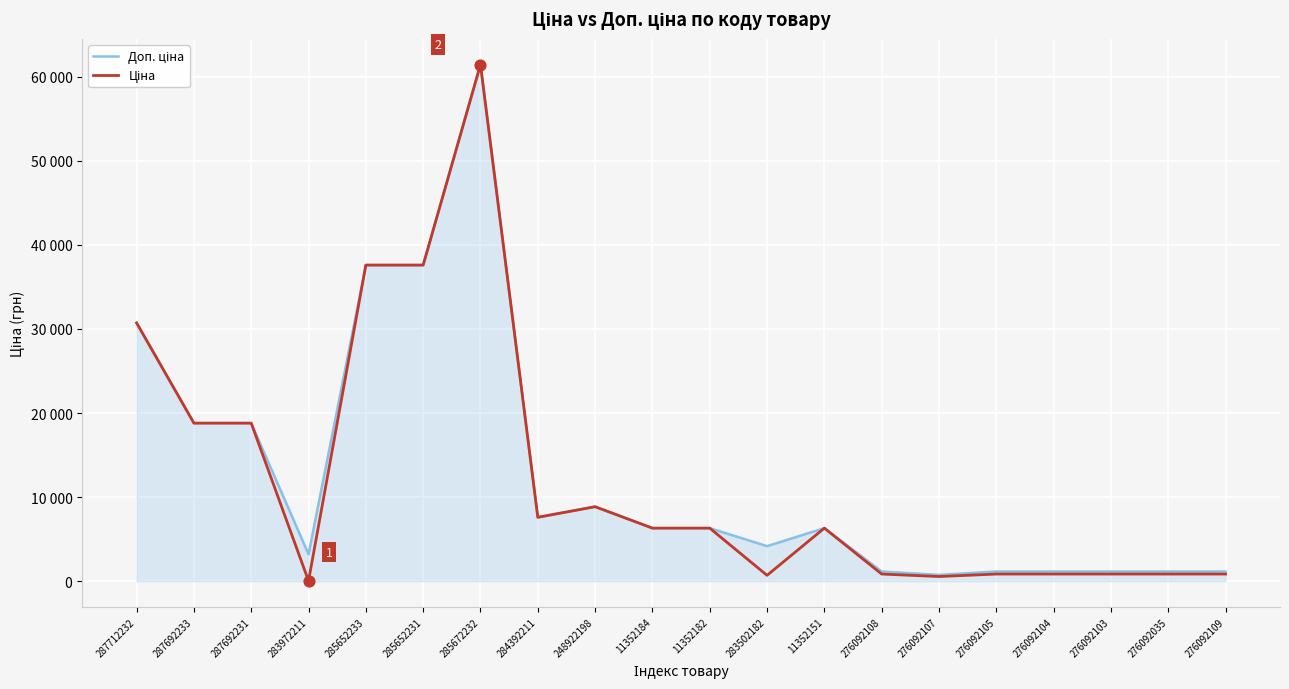

Is this an area chart (filled region under the line)?

Yes